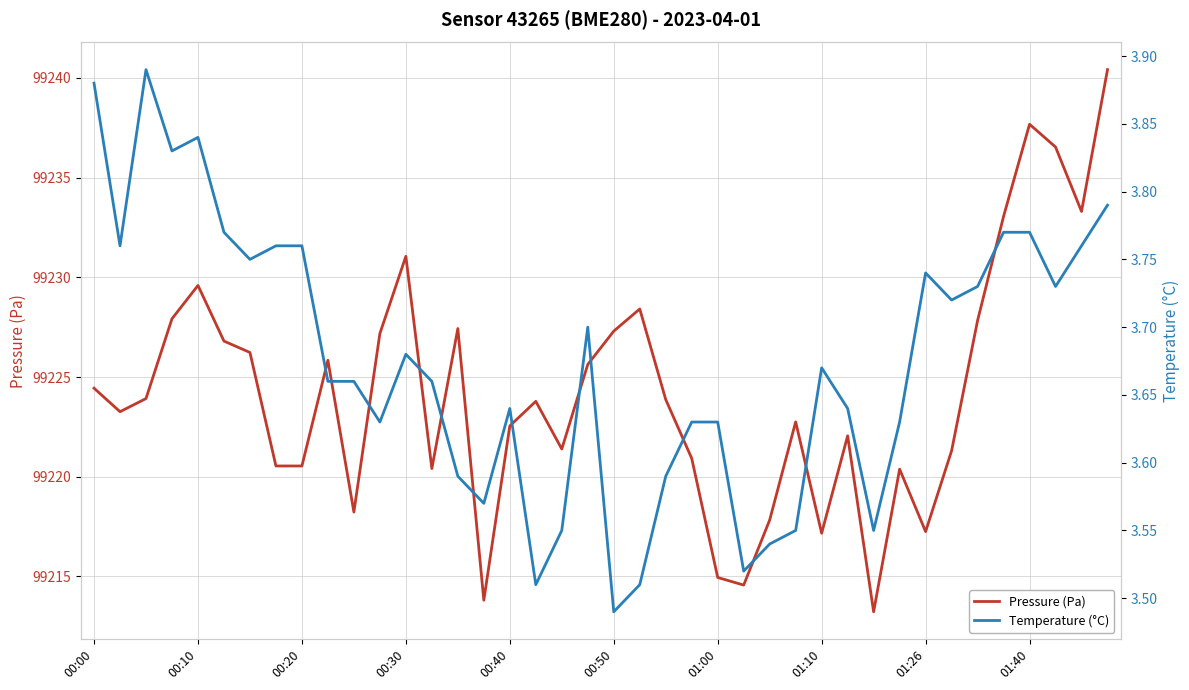

What is the total value across all series at 33?

99225.0